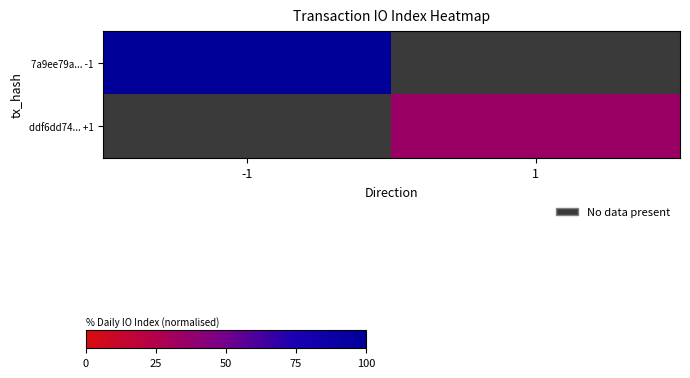

Which category has the lowest value in the ddf6dd74... +1 series?

-1